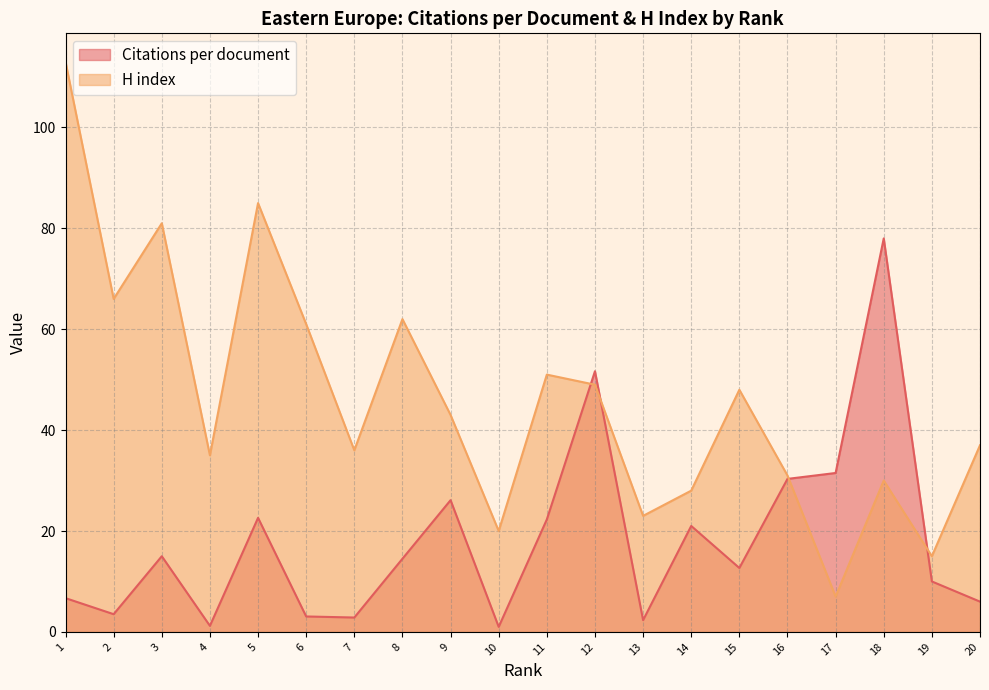

What is the sum of all H index values?

921.0